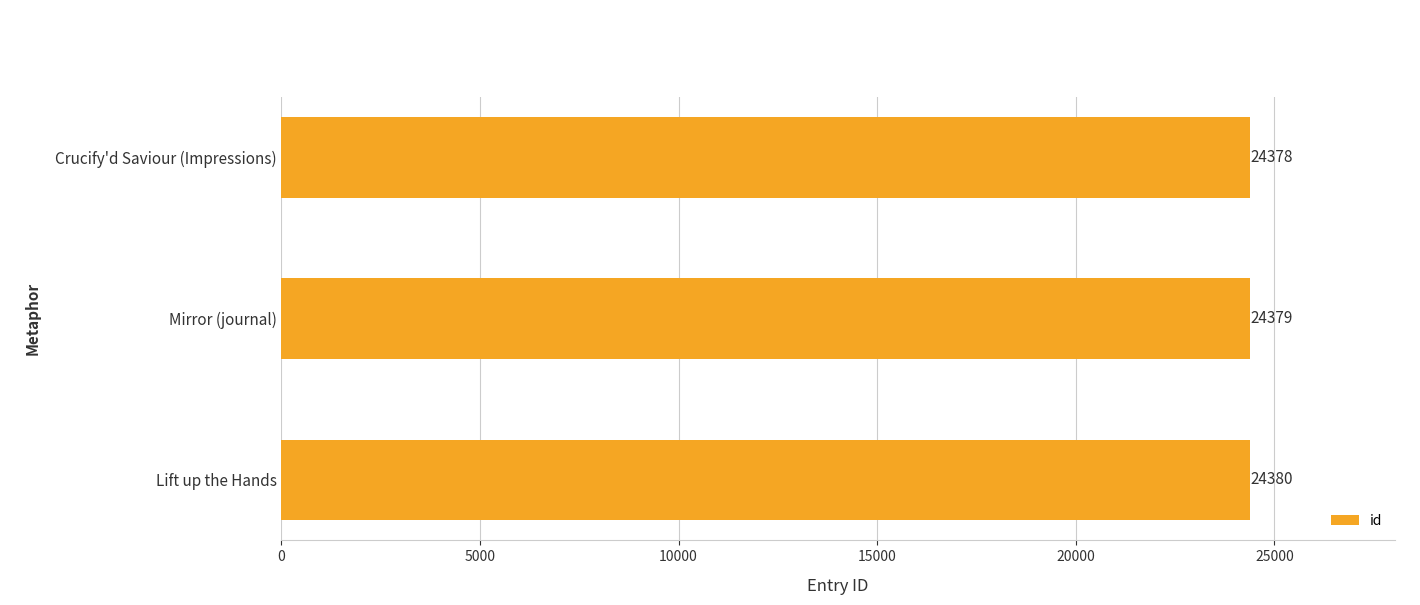

At which label is the value closest to 24379?

Mirror (journal)